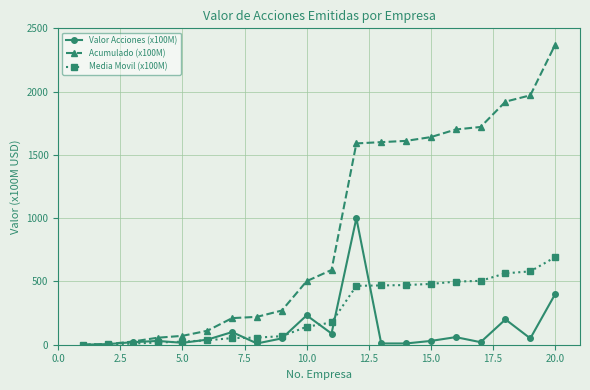

At how many categories does at least one series exceed 1123?

9